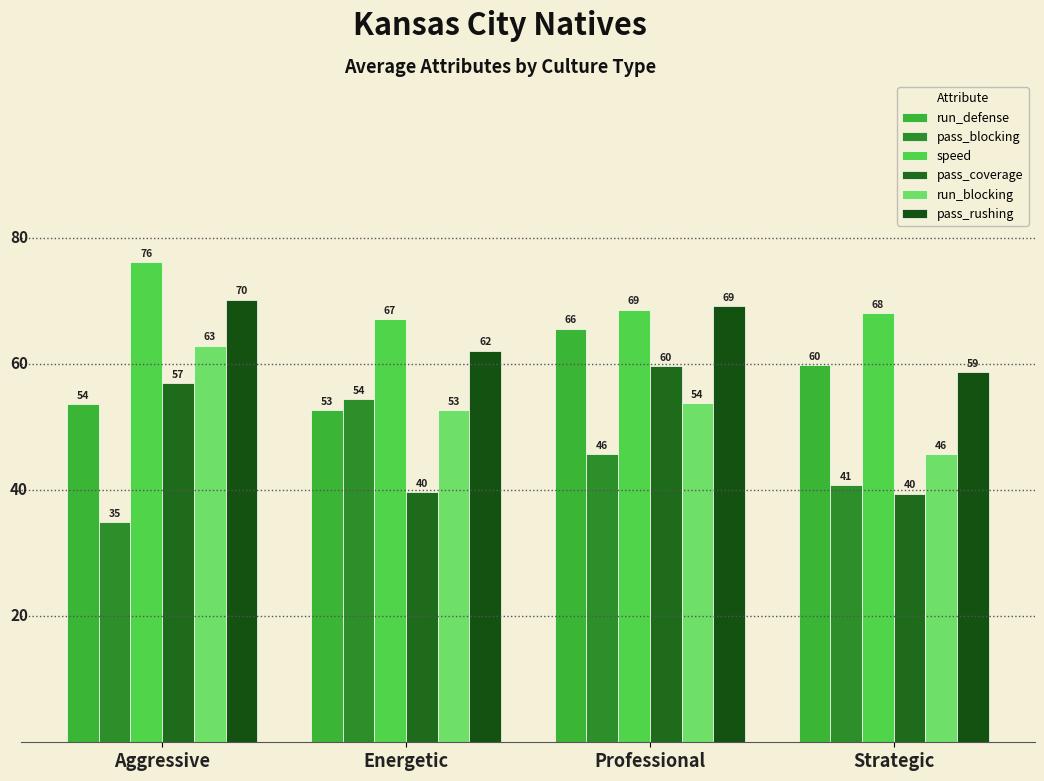

How many values in the pass_rushing series are below 69?

2